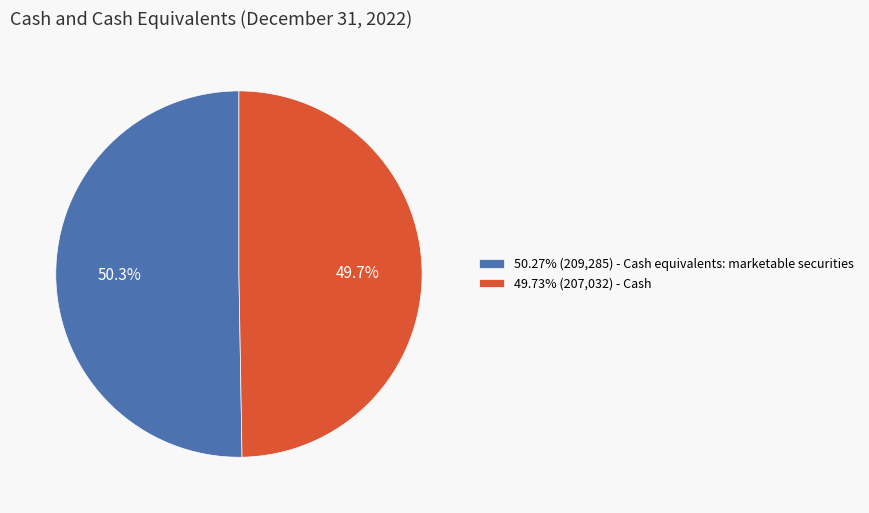

Does 50.27% (209,285) - Cash equivalents: marketable securities account for over 50% of the chart?

Yes